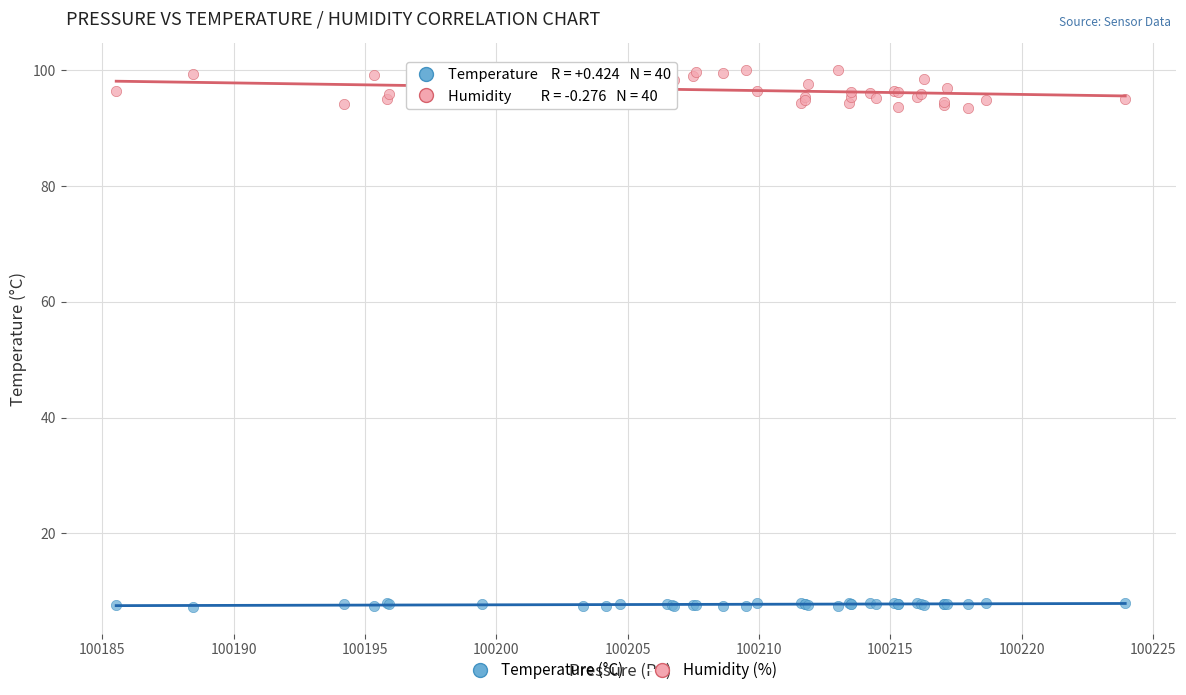

Which series has the widest spread of Y values?

Humidity (%)